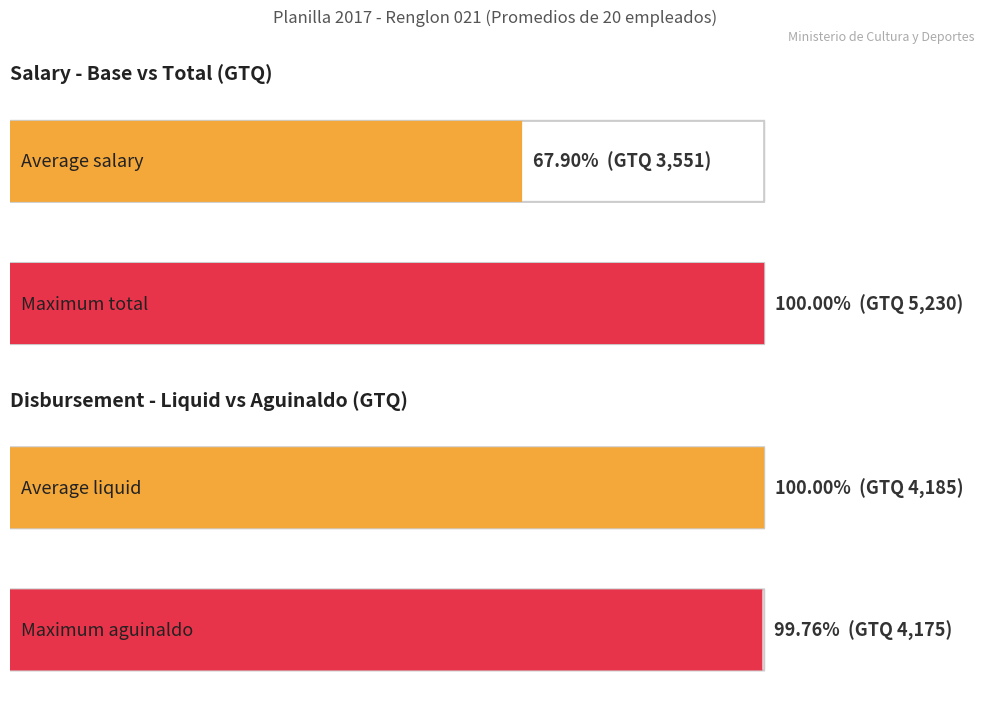

The value of SALARIO BASE at CARMEN NOEMÍ is 599.1. True or false?

False